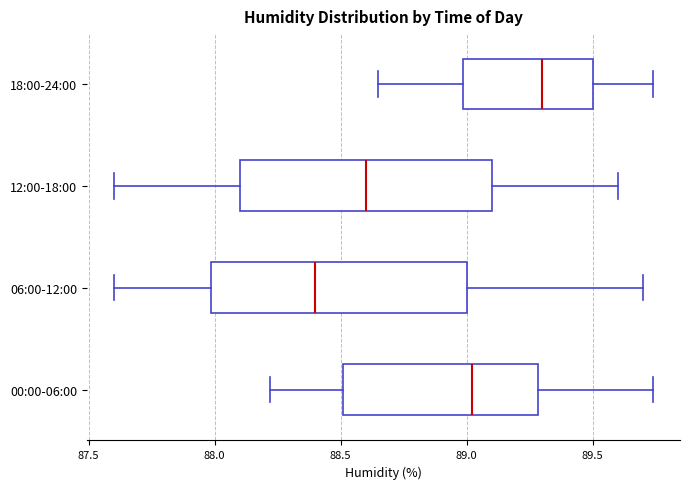

Where does the right whisker of the box for 18:00-24:00 end on the x-axis? The values are not printed on the chart, so give them approximately, as read against the axis.

89.75